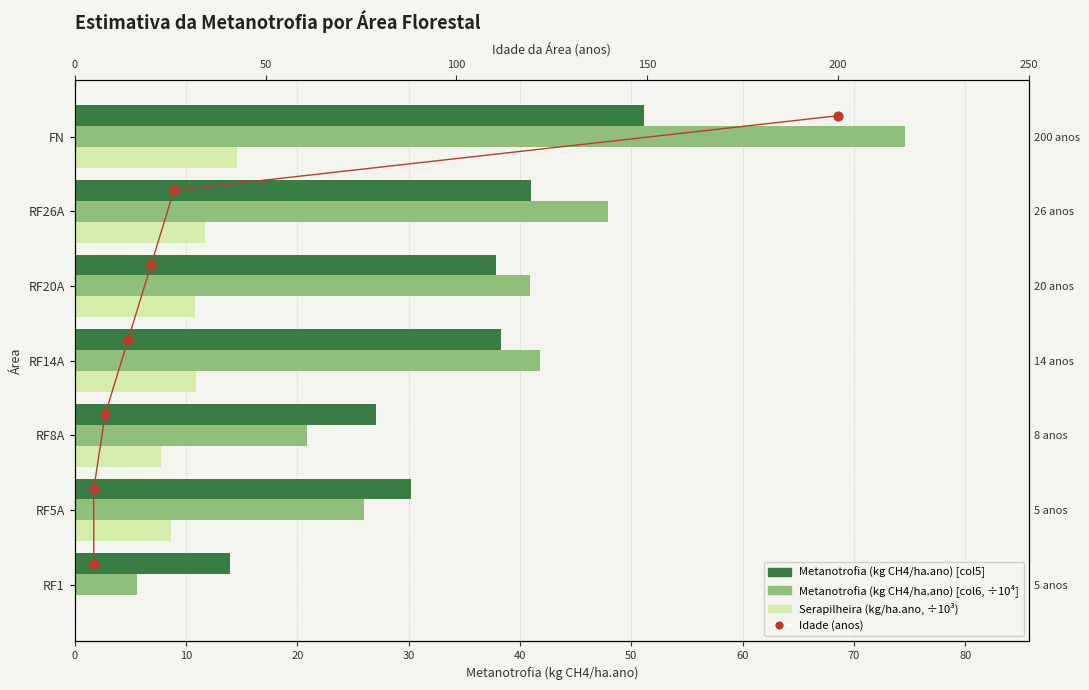

What is the total value across all series at 60?

146.5